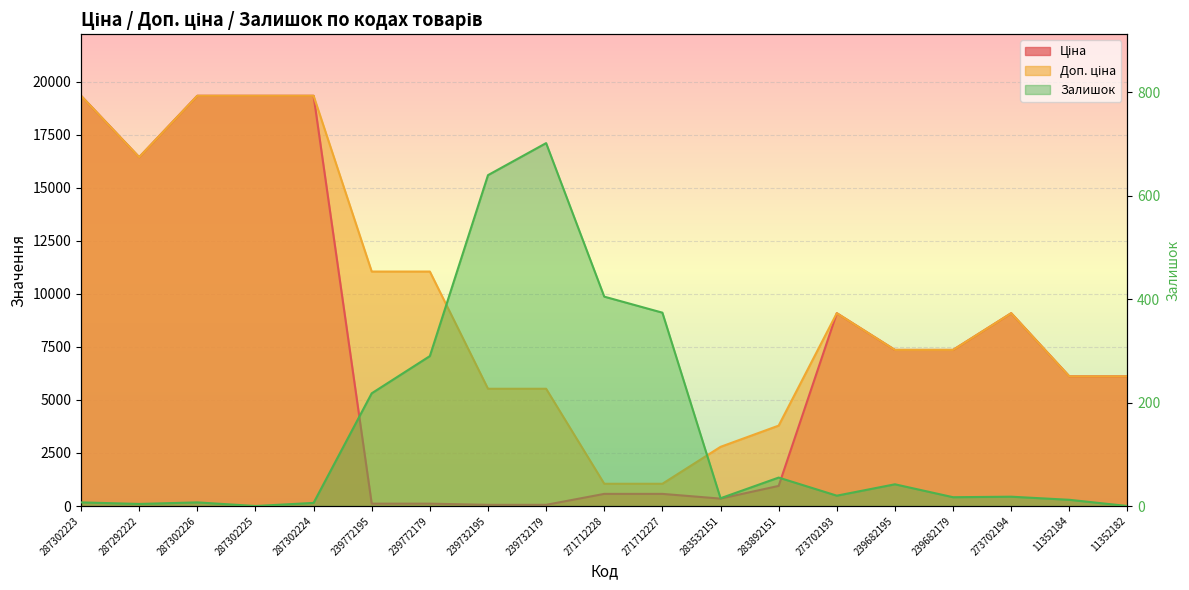

In Доп. ціна, how many points are lower than both neighbors (excluding endpoints)?

1